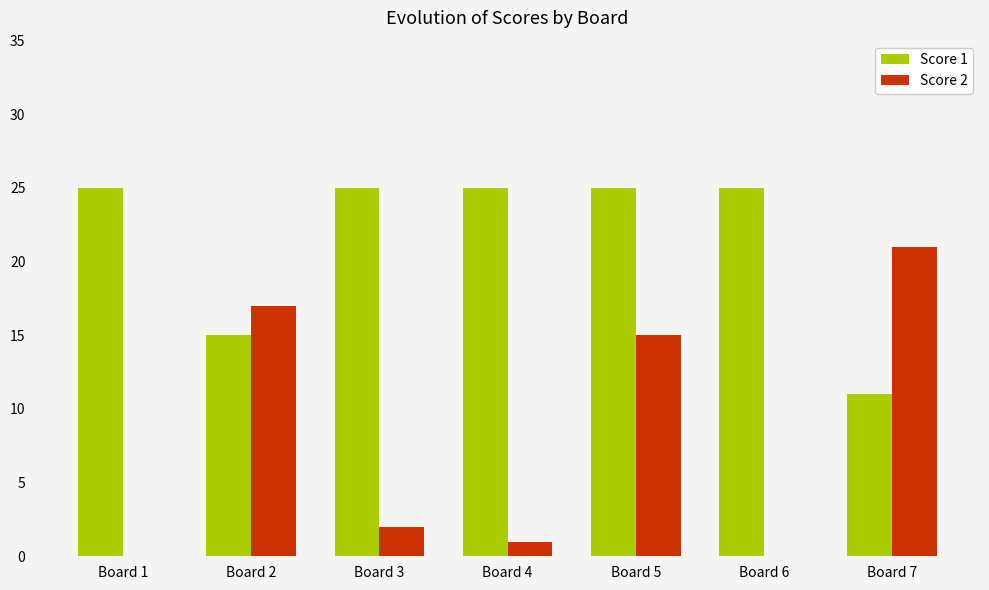

True or false: Score 2 has a value of 0 at Board 1.

True